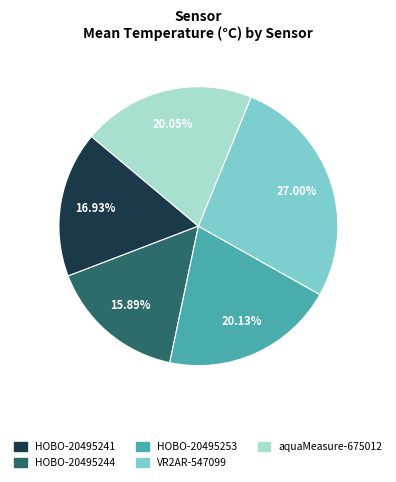

Is there any slice that represents more than half of the pie?

No